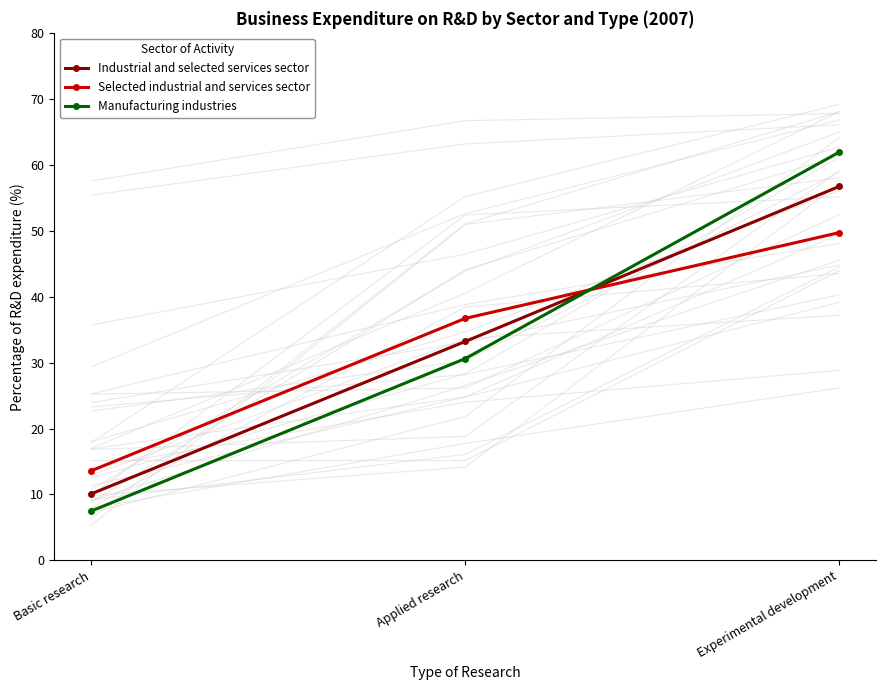

What are all the series names shown in the legend?

Industrial and selected services sector, Selected industrial and services sector, Manufacturing industries